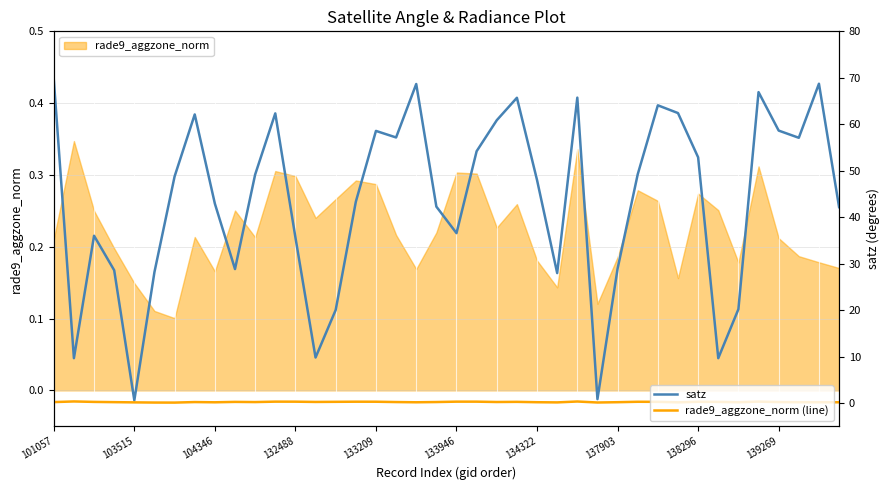

At how many categories does at least one series exceed 35?

28